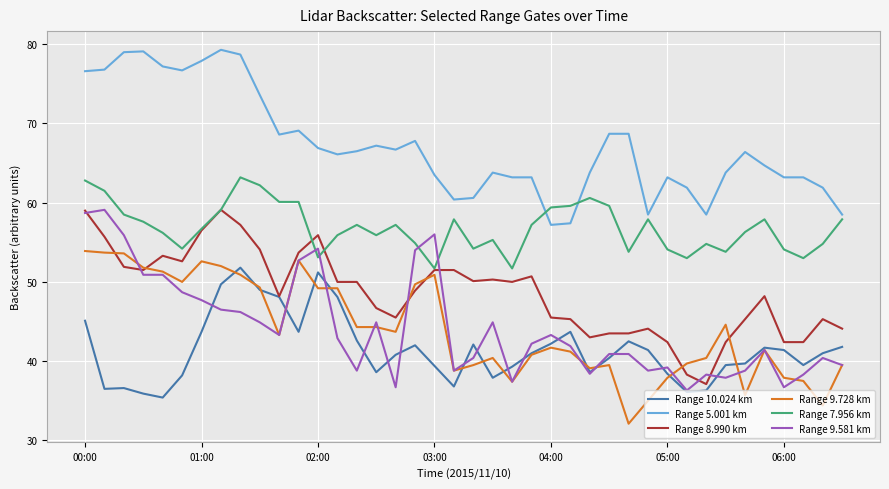

What is the maximum value shown in the chart?

79.3